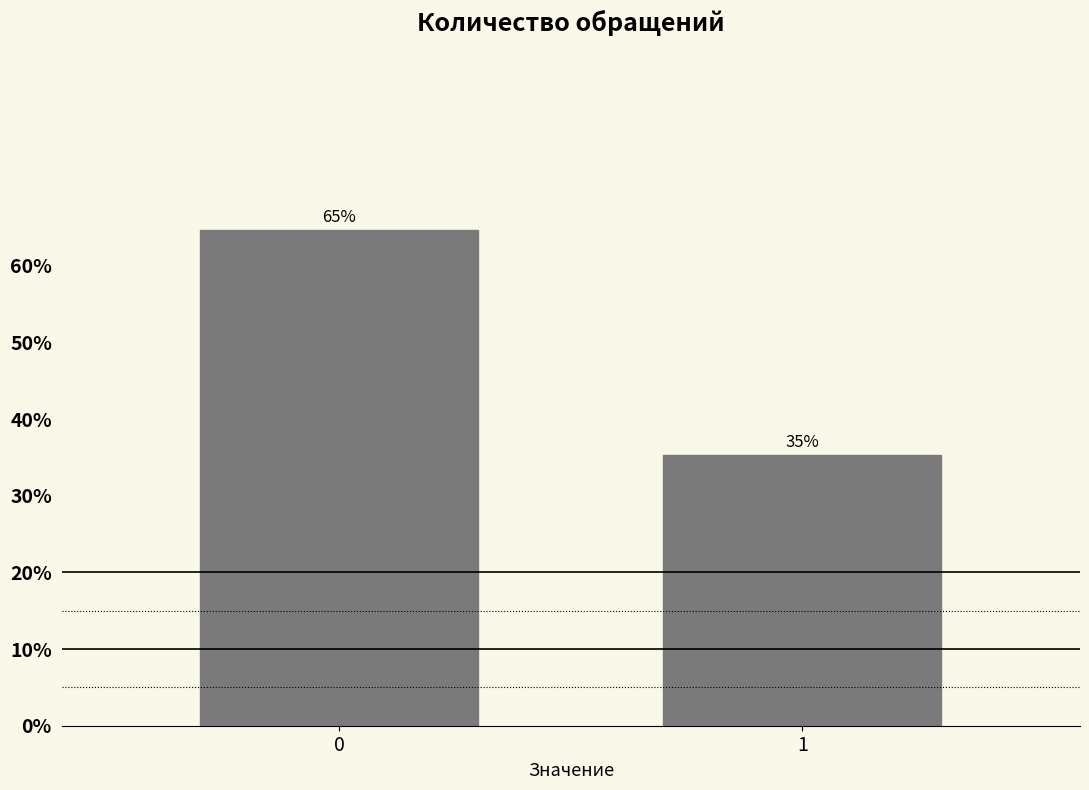

What is the ratio of the value at 1 to the value at 0?

0.5